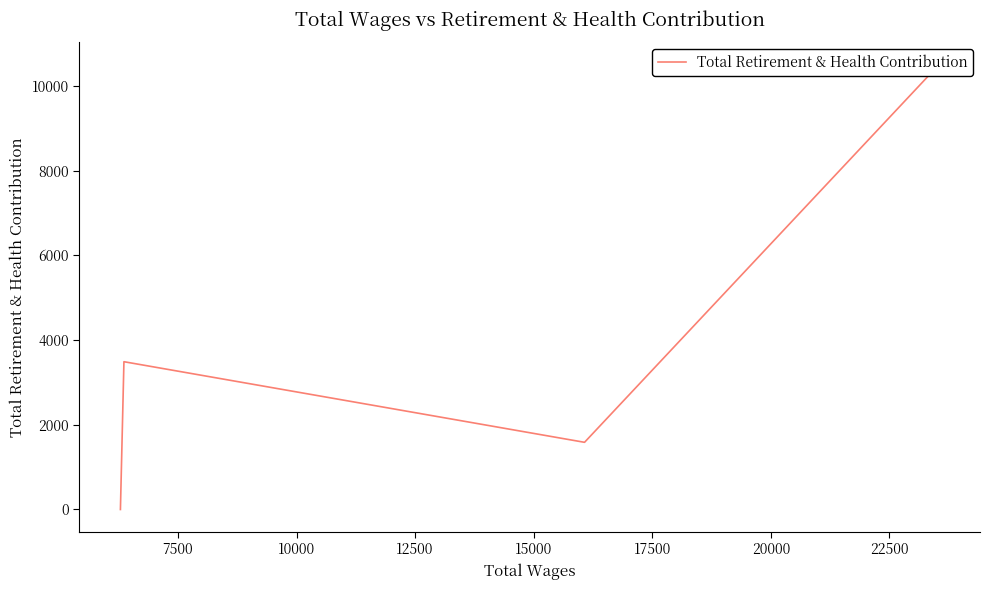

What is the sum of all values?

15588